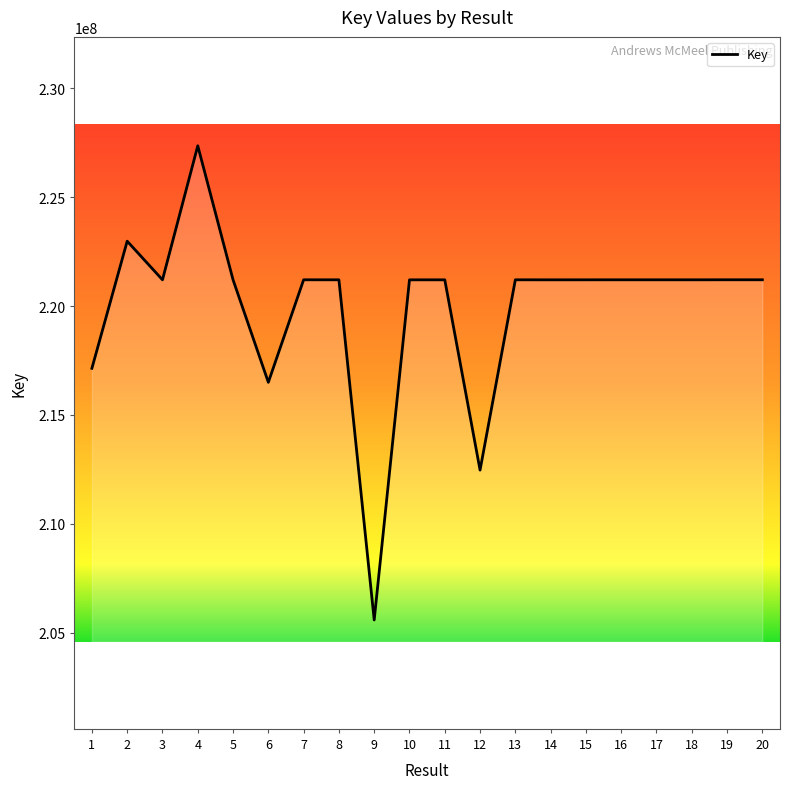

Approximately how many times larger is the value at 8 compared to 20?

1.0